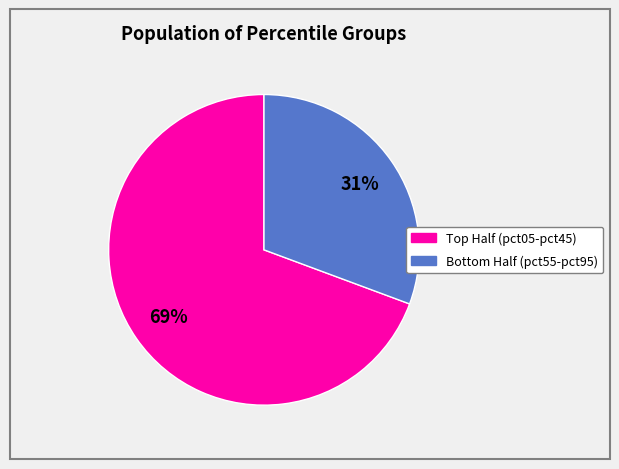

Does any single category account for the majority?

Yes